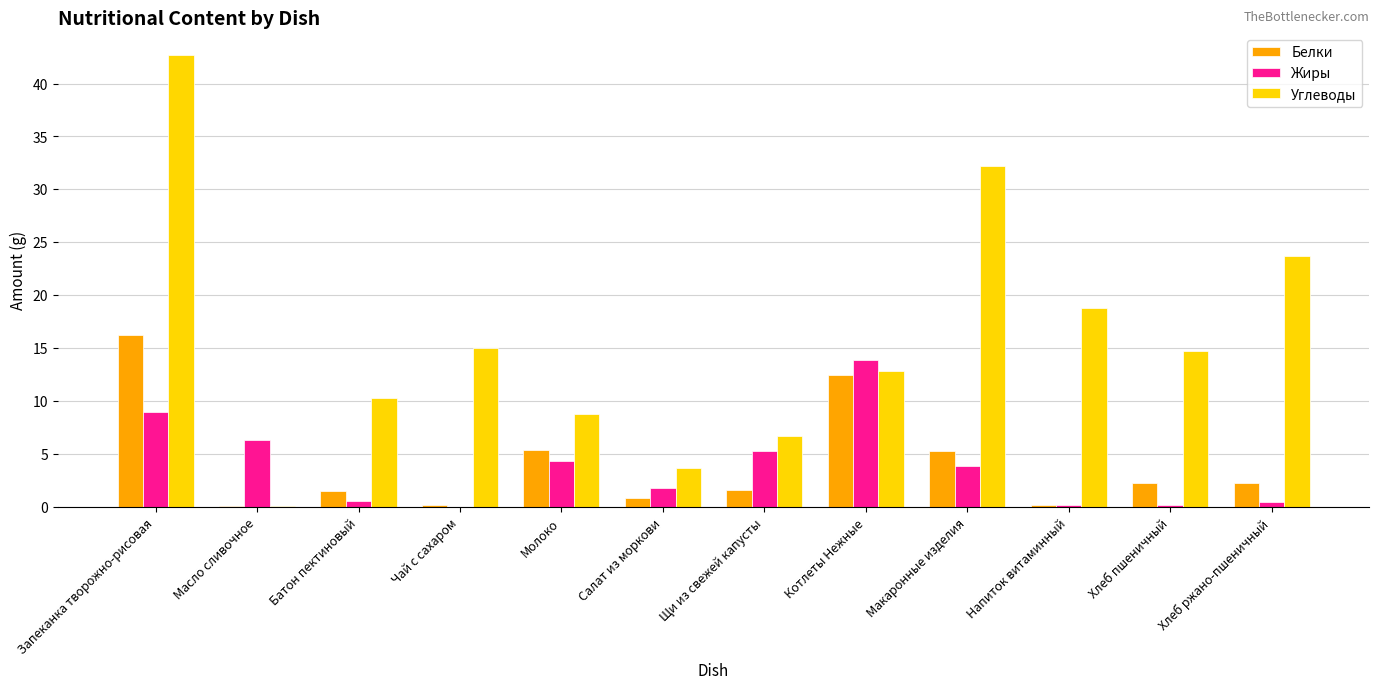

Where is Жиры nearest to the value 6?

Масло сливочное